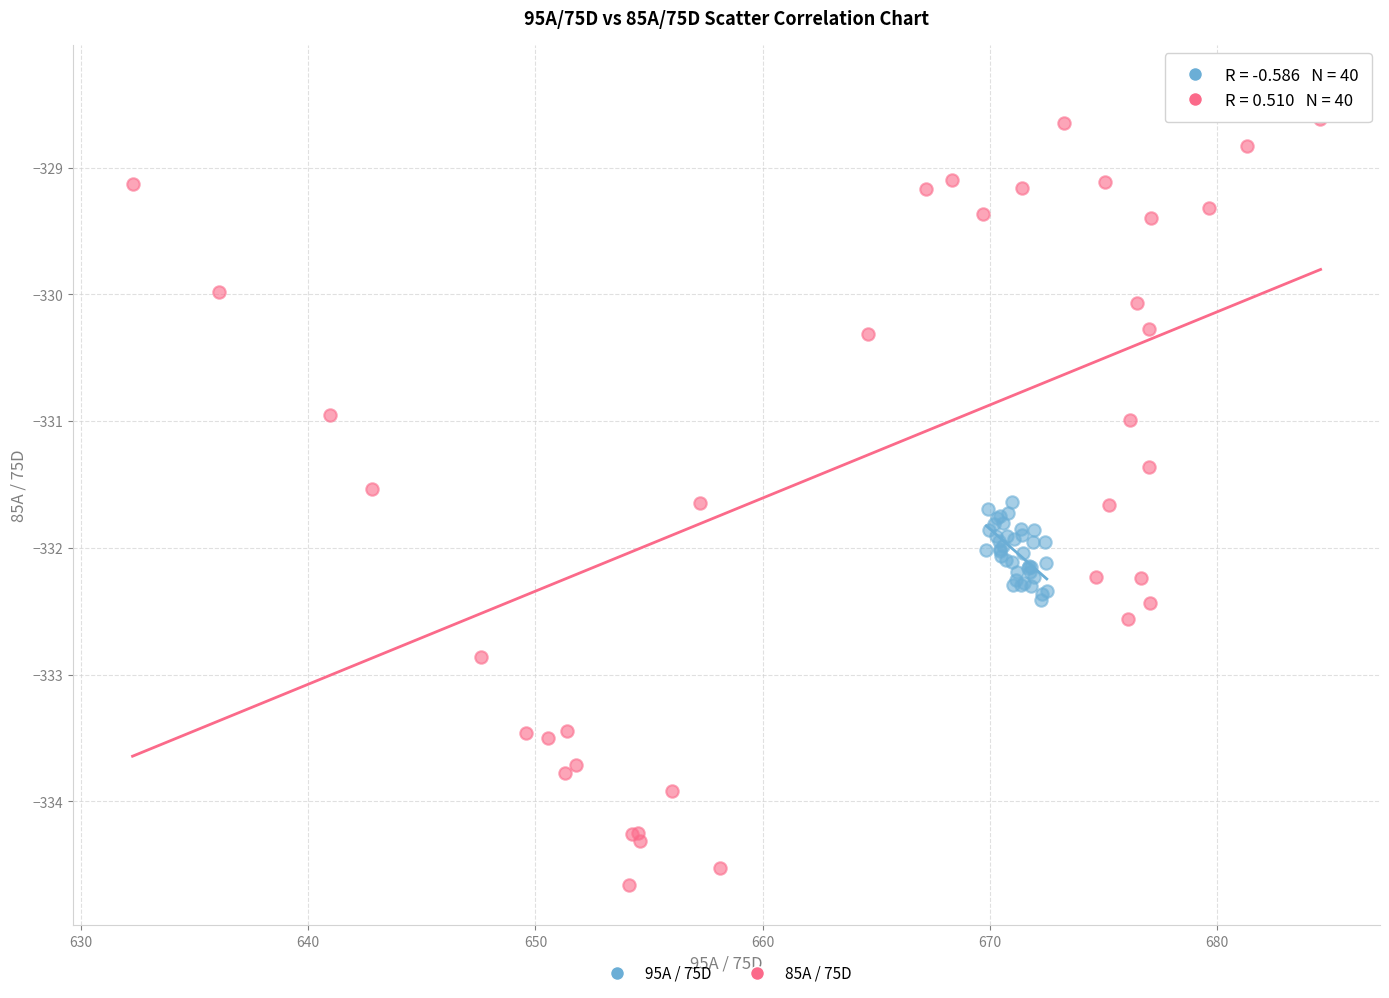

Which series reaches the minimum Y coordinate?

85A / 75D